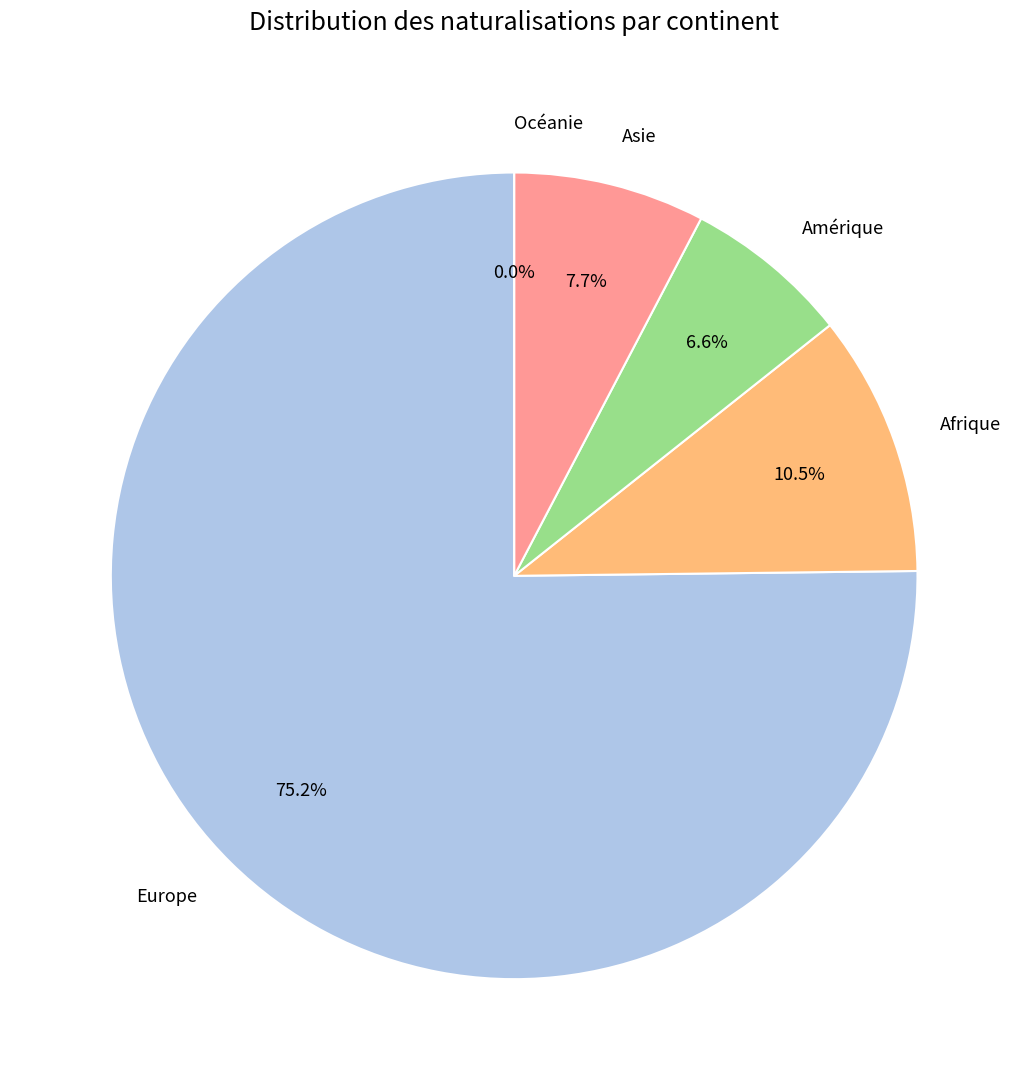

To the nearest percent, what is the combined percentage of Europe and Océanie?

75%